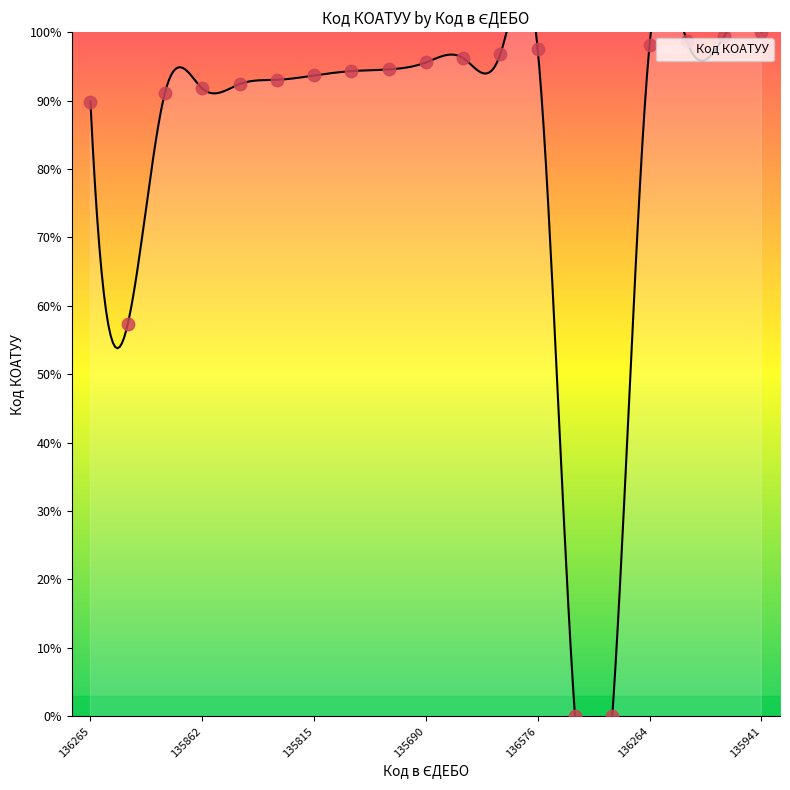

Between 135528 and 135715, which is larger?

135715